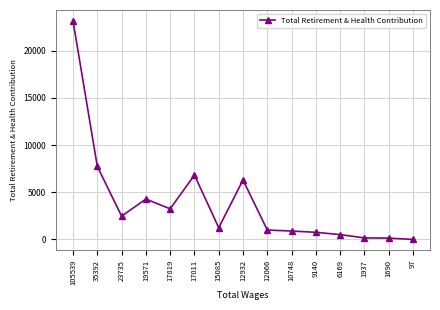

At which category does the data reach its first local peak?

19571